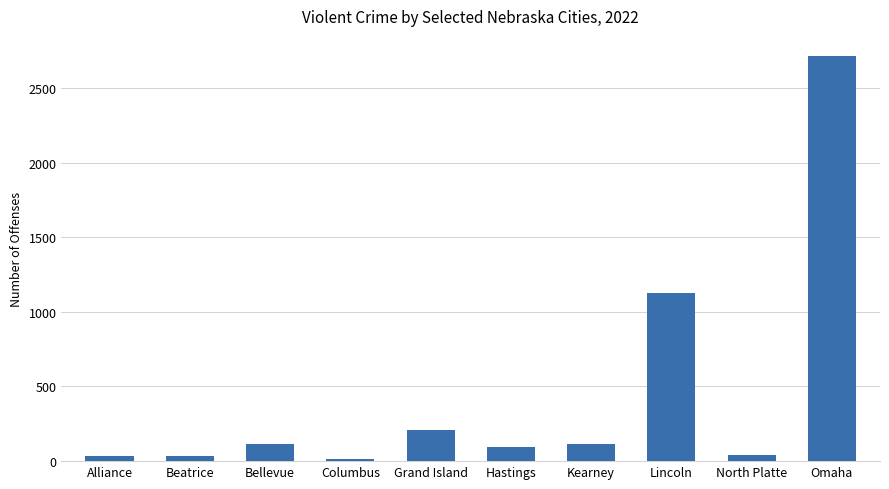

What is the difference between the maximum and minimum values?

2696